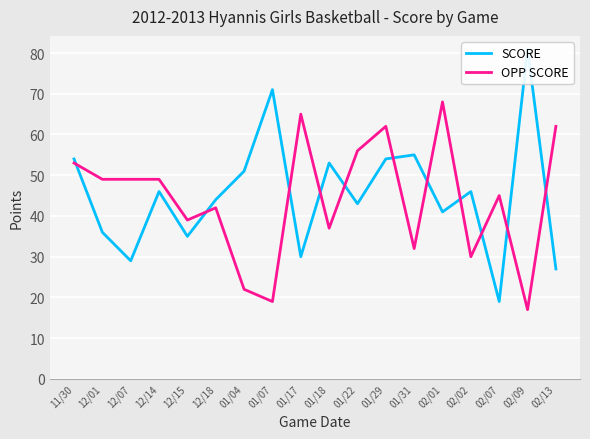

What is the label of the 16th point from the right?

12/07